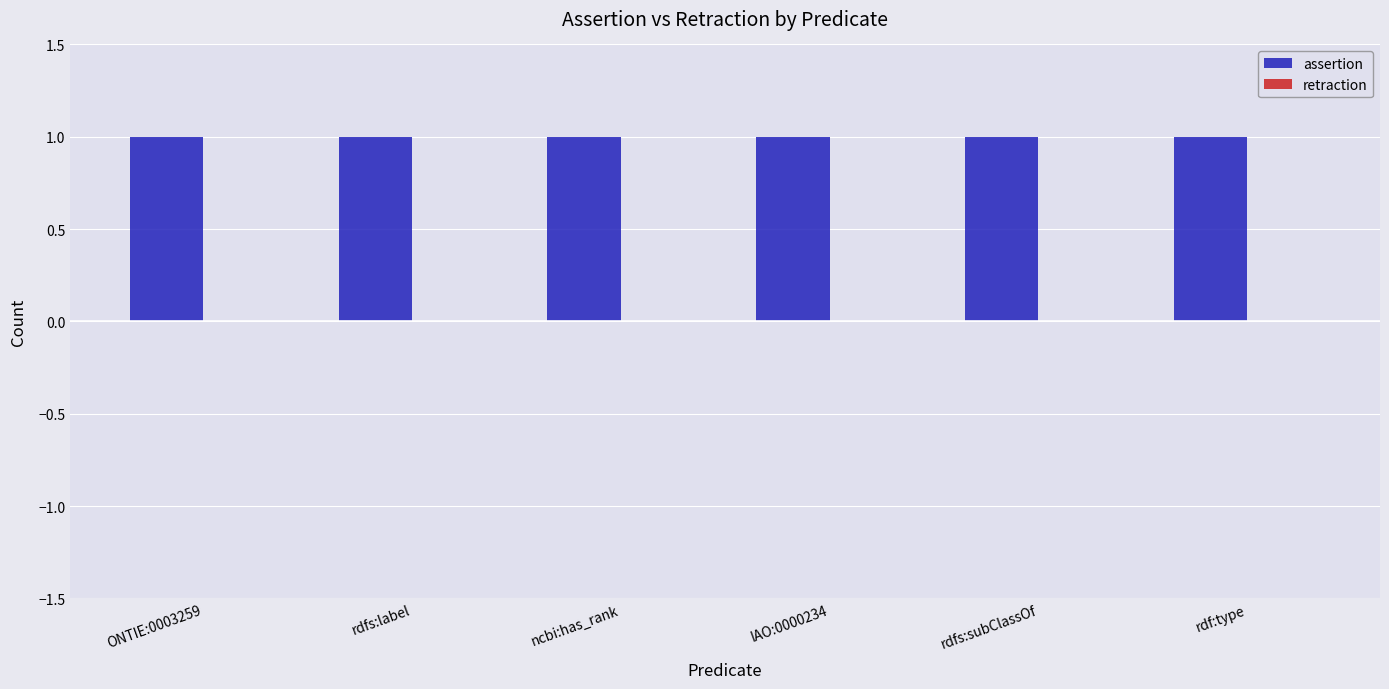

What is the difference between the highest and lowest values at rdfs:subClassOf?

1